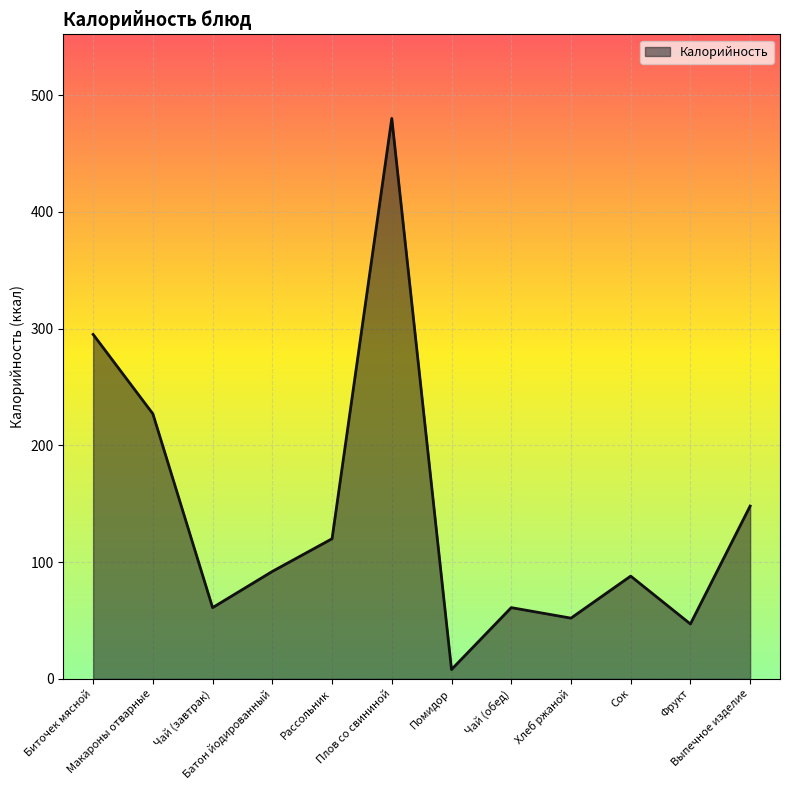

What is the sum of the values at Хлеб ржаной and Фрукт?

99